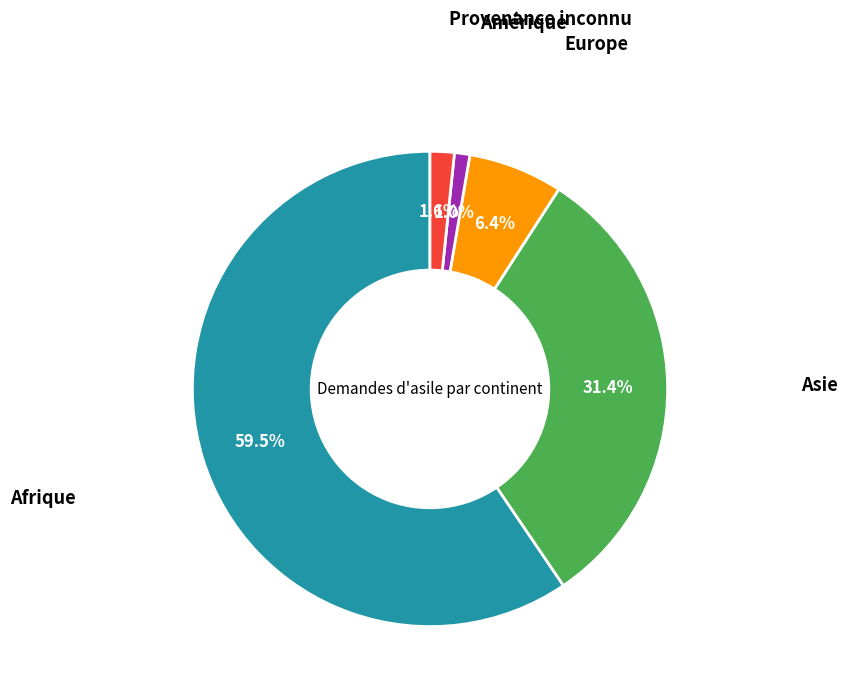

Which slice is the largest?

Afrique